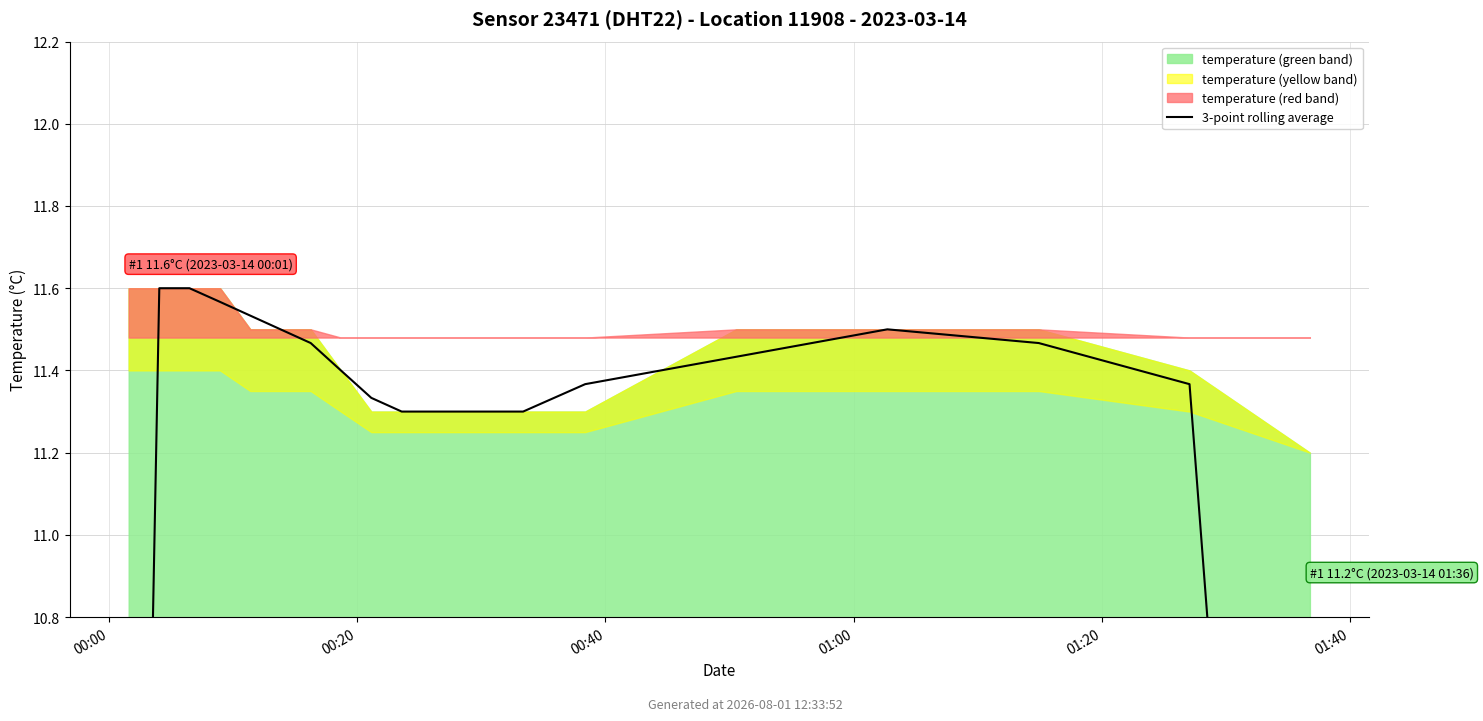

What is the value of the 19th point from the left?

11.4